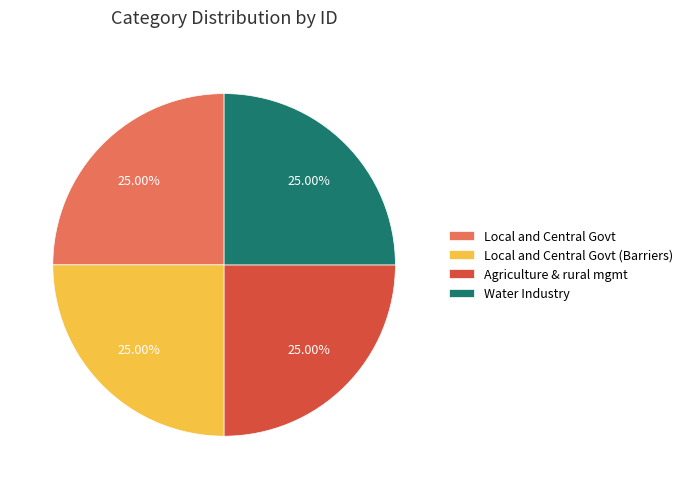

Does Water Industry account for over 50% of the chart?

No